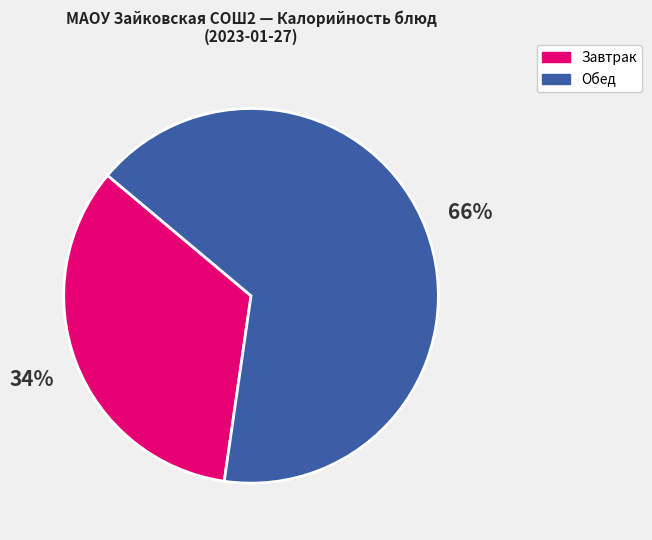

Which slice is the largest?

Обед